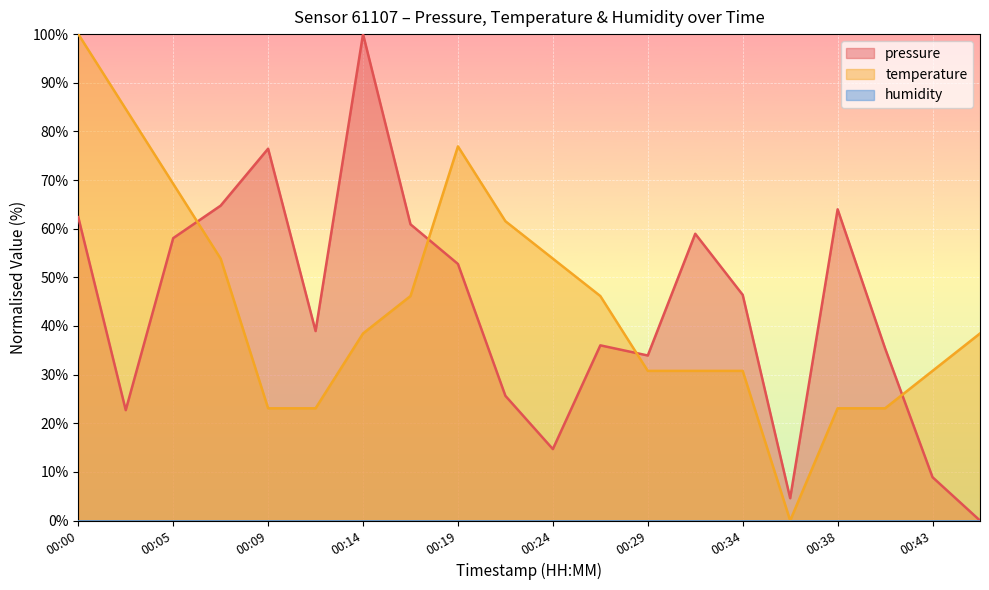

After their last crossing, which series has the higher values: pressure or temperature?

temperature